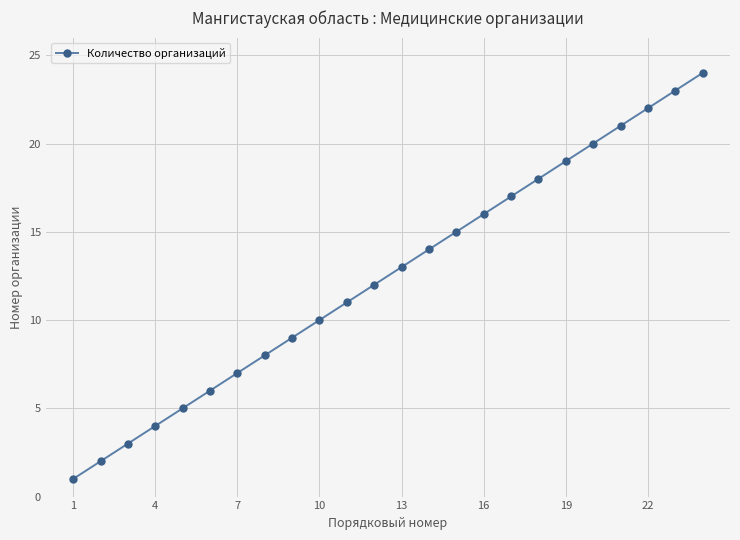

What is the difference between the second highest and minimum values?

22